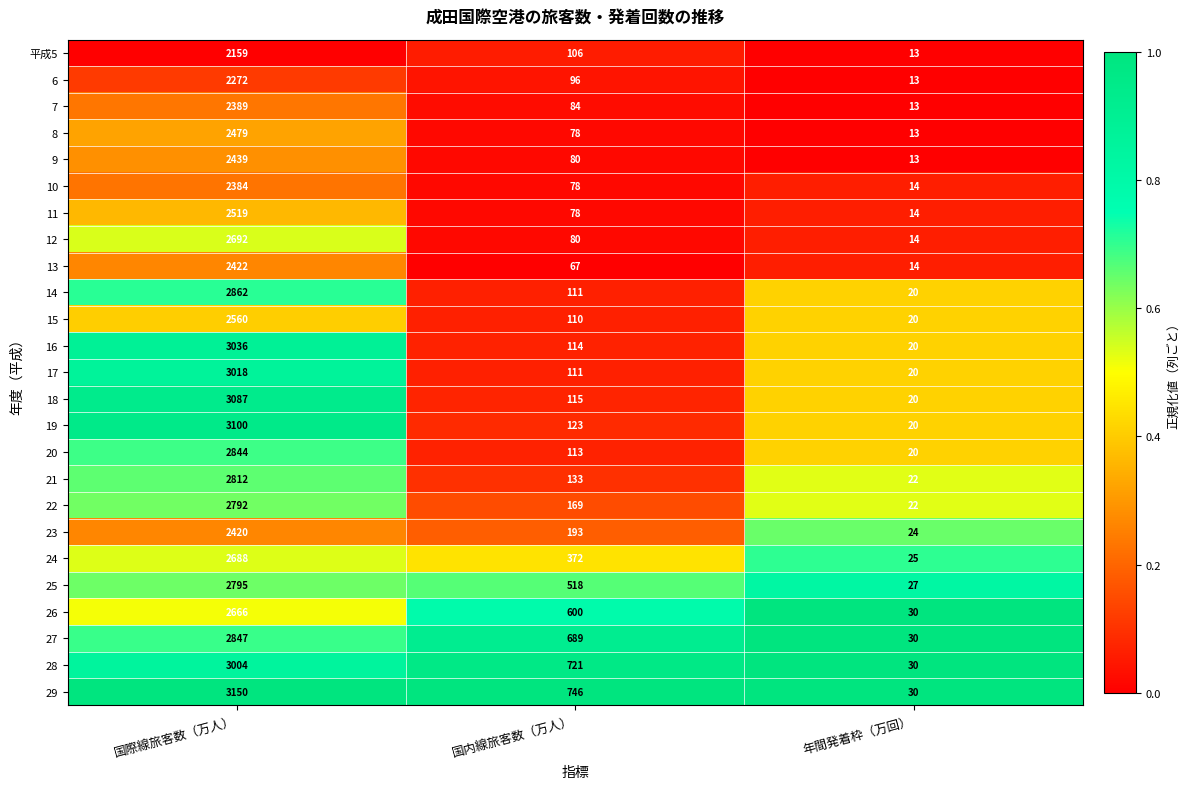

At which category is the sum across all series the highest?

国際線旅客数（万人）